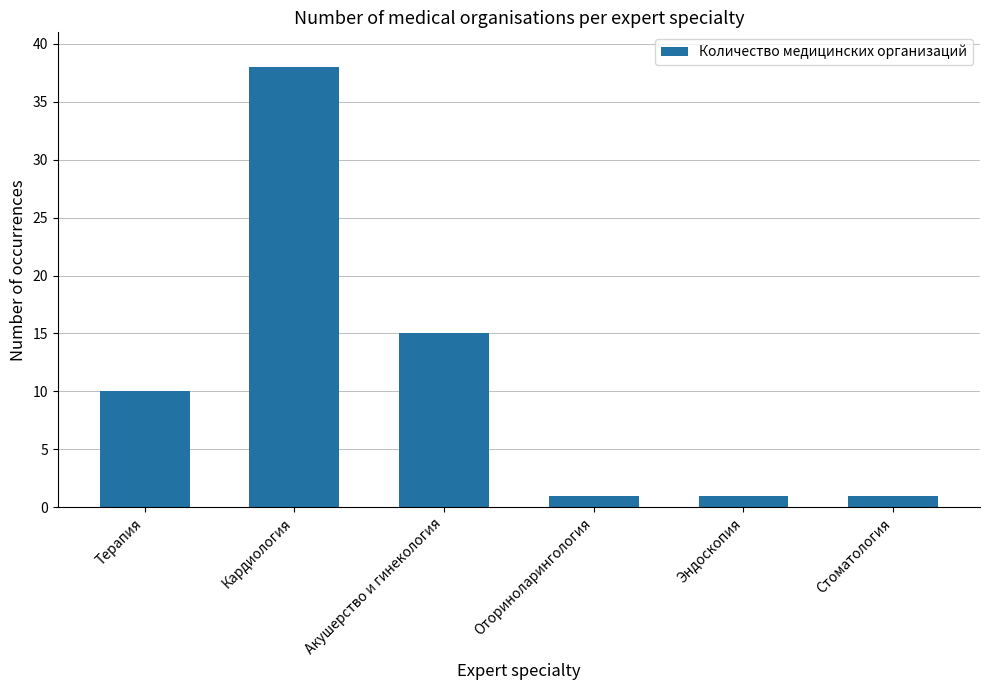

How many data points does each series have?

6